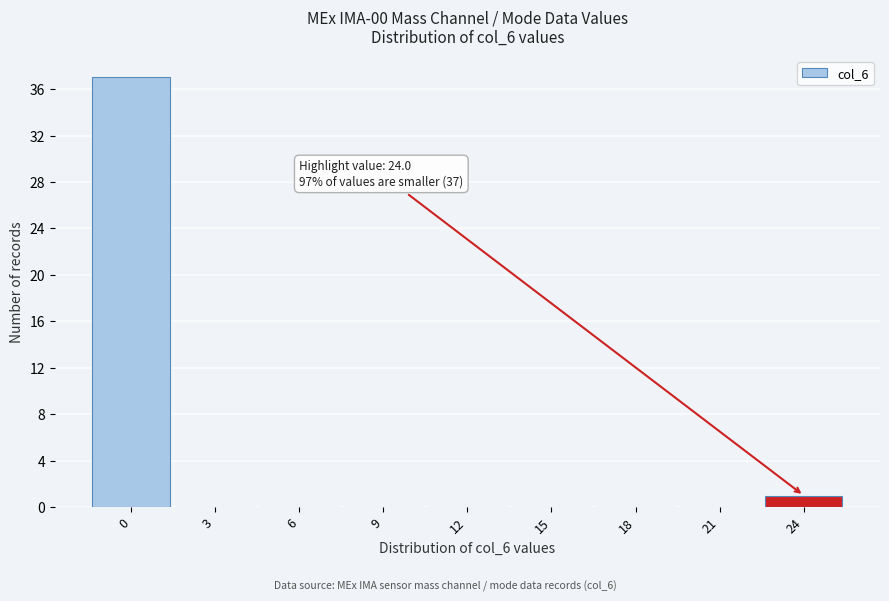

Reading left to right, transcribe all the data shown in this chart.

0=37	3=0	6=0	9=0	12=0	15=0	18=0	21=0	24=1